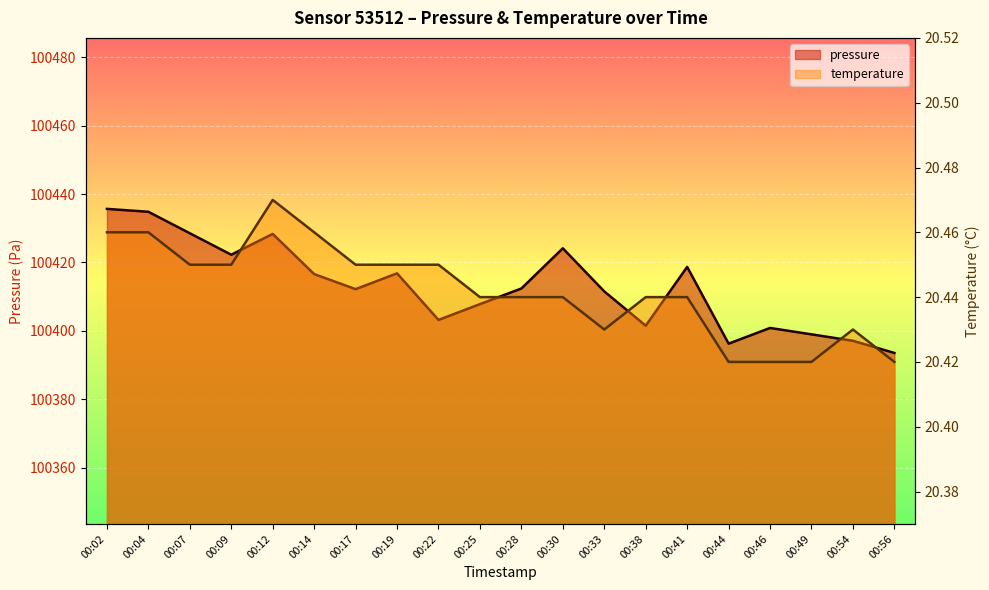

What is the total value across all series at 00:41?

100439.1